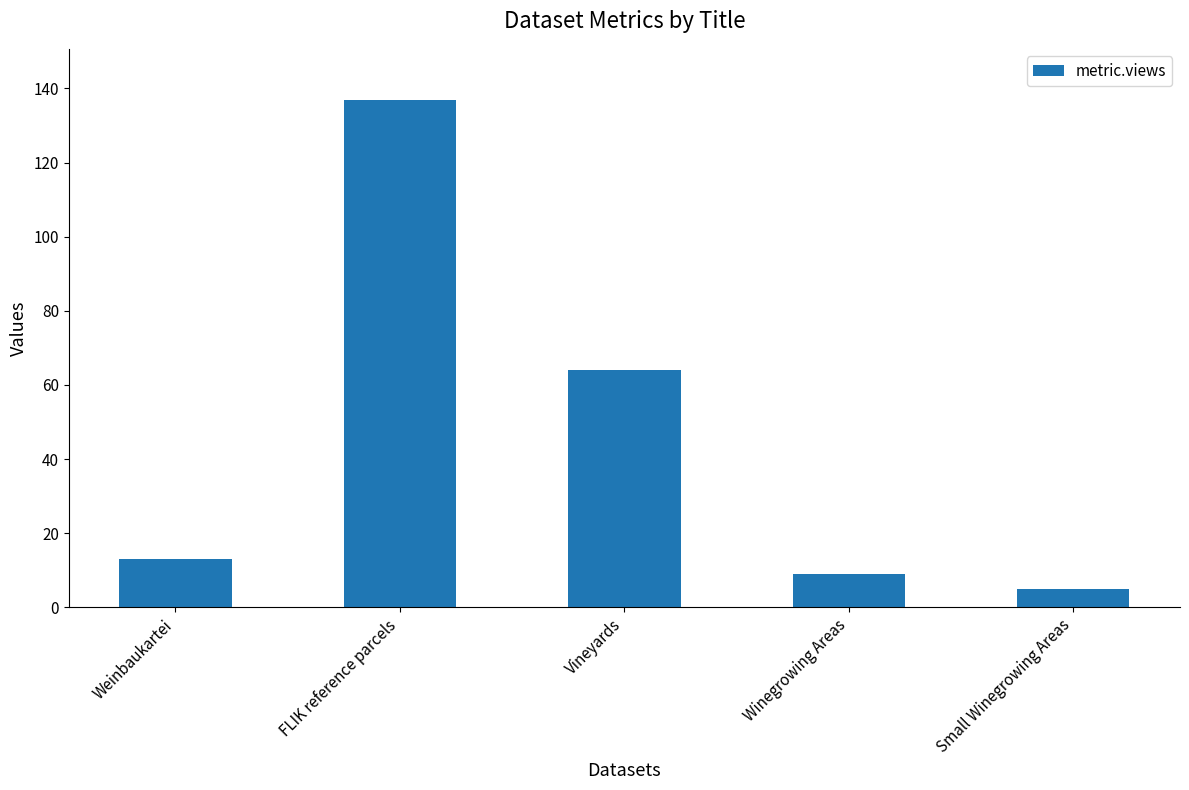

Is it true that the value at Vineyards is 64?

True